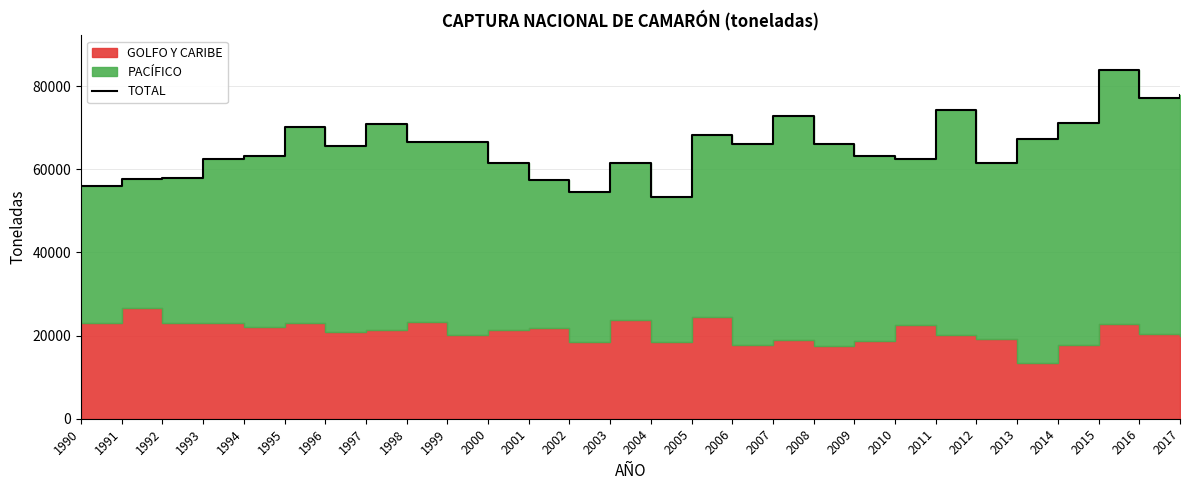

List the labels in order of value, smallest first.

2004, 2002, 1990, 2001, 1991, 1992, 2012, 2003, 2000, 2010, 1993, 2009, 1994, 1996, 2006, 2008, 1999, 1998, 2013, 2005, 1995, 1997, 2014, 2007, 2011, 2016, 2017, 2015